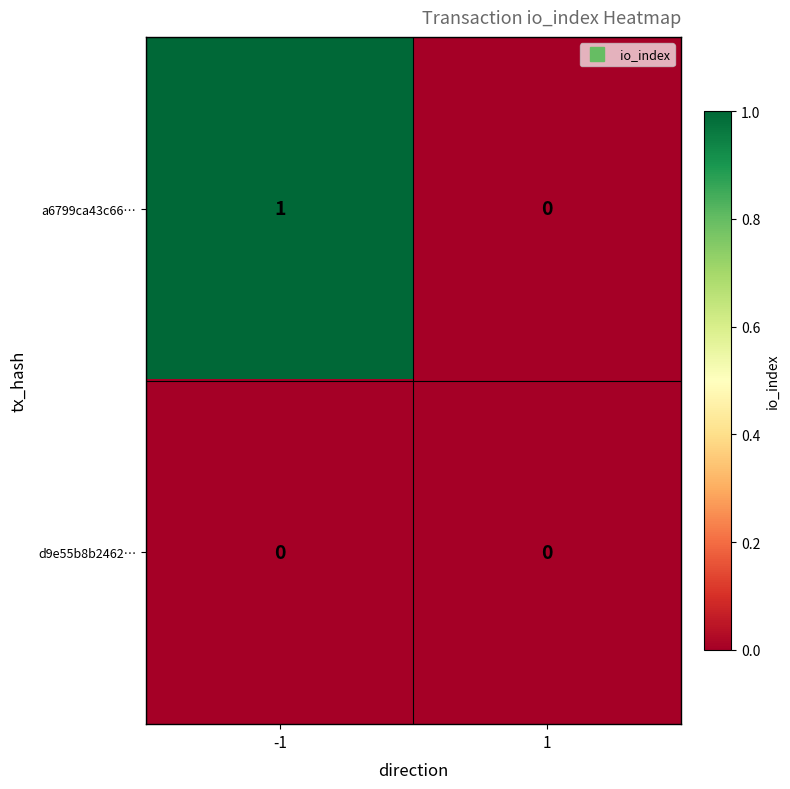

Rank the series by their average value, from highest to lowest.

a6799ca43c66…, d9e55b8b2462…